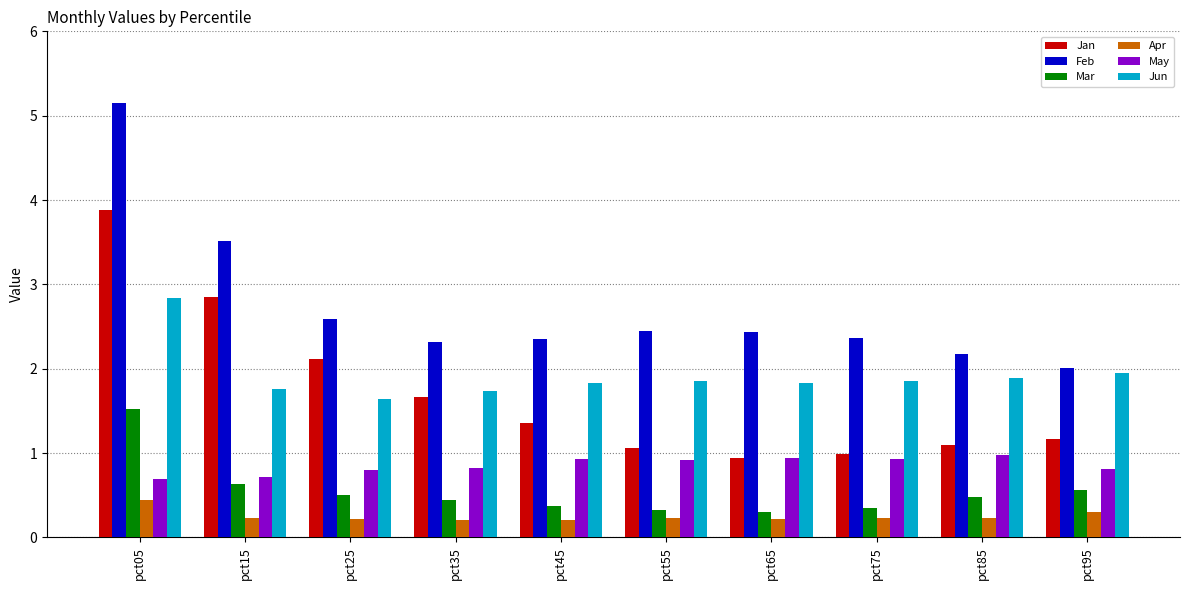

What is the total value across all series at pct15?

9.7